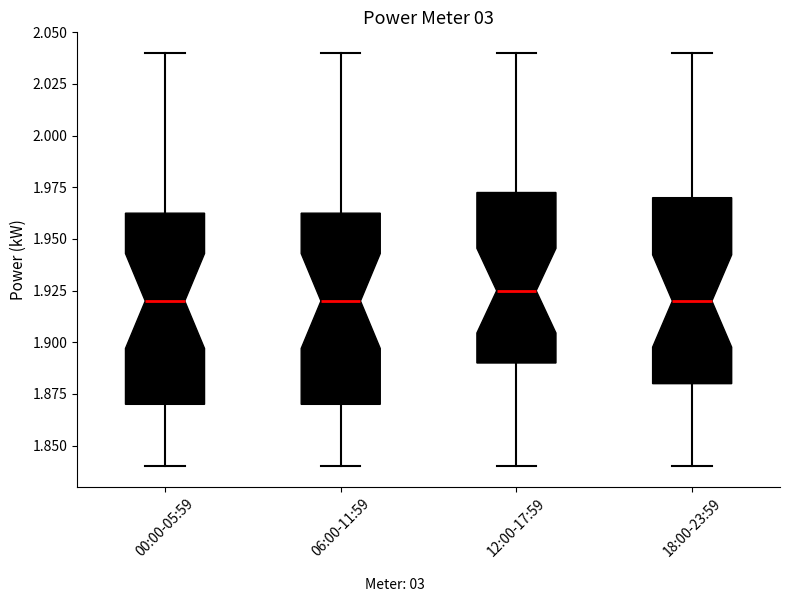

Reading left to right, read every box against the y-axis: the position of its median line, the range the box covers, and the ends of its whiskers. The values are not printed on the chart, so give them approximately, as read against the axis.

00:00-05:59: median 1.920, box 1.870 to 1.965, whiskers 1.840 to 2.040
06:00-11:59: median 1.920, box 1.870 to 1.965, whiskers 1.840 to 2.040
12:00-17:59: median 1.925, box 1.890 to 1.975, whiskers 1.840 to 2.040
18:00-23:59: median 1.920, box 1.880 to 1.970, whiskers 1.840 to 2.040